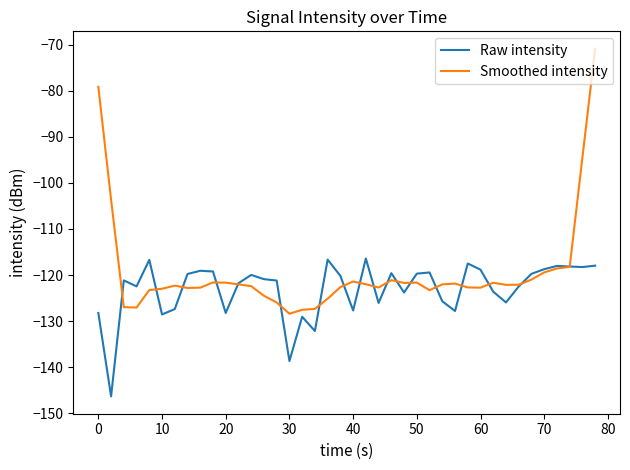

What is the lowest value of the Smoothed intensity series?

-128.4